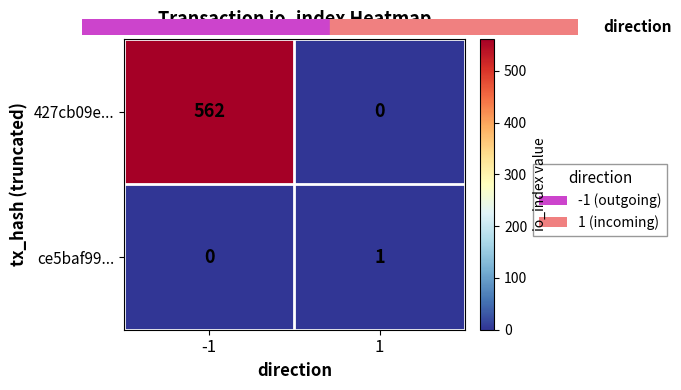

The ce5baf99... series shows 1 at 1. True or false?

True